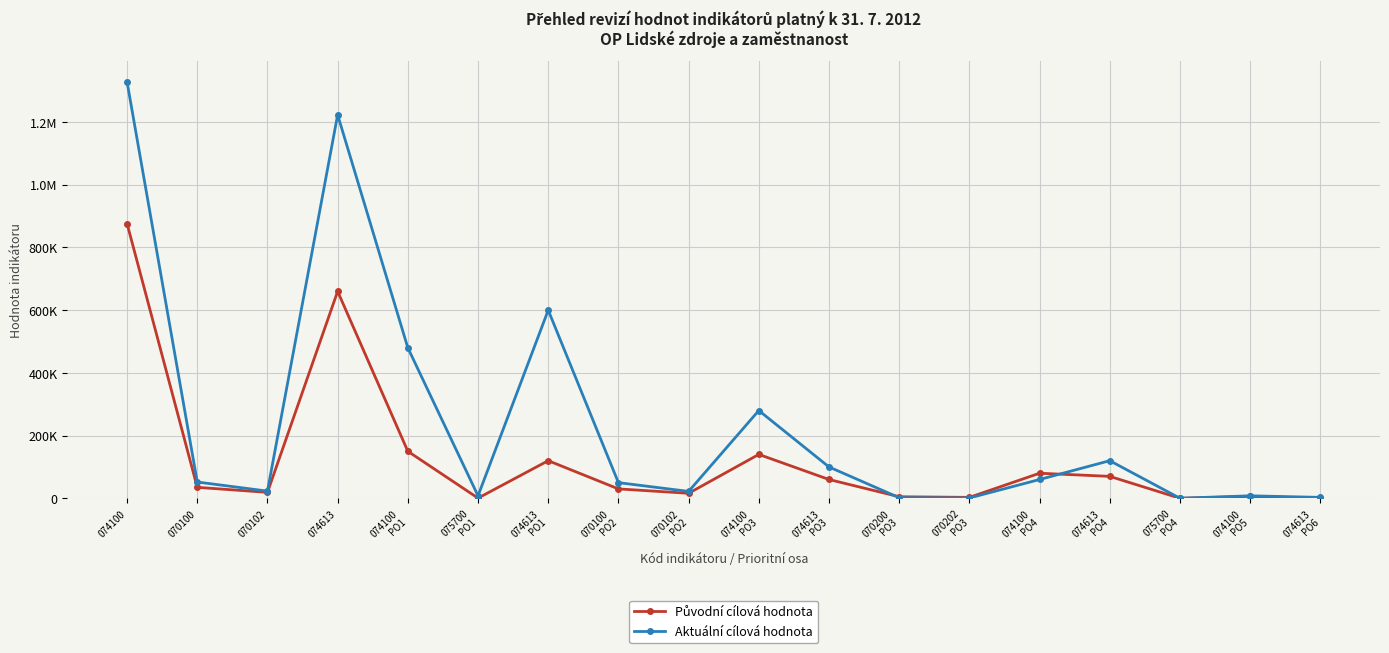

Where do Aktuální cílová hodnota and Původní cílová hodnota first cross each other?

074613
PO3 and 070200
PO3